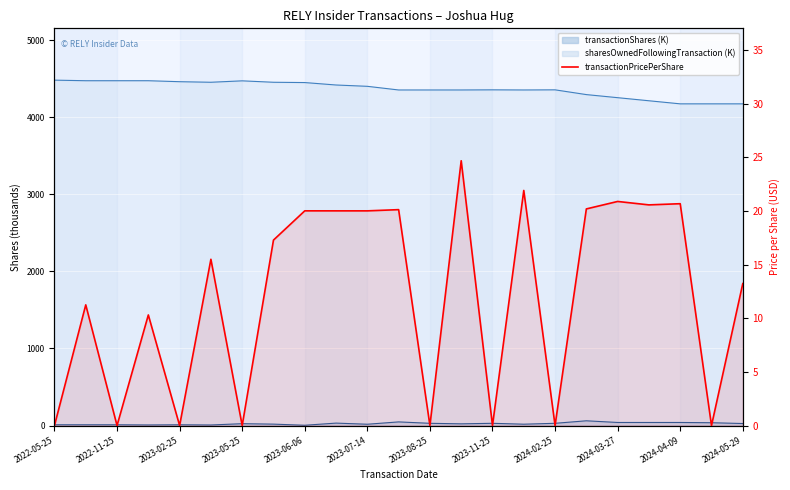

What is the difference between the values at 2024-03-27 and 19?

0.6